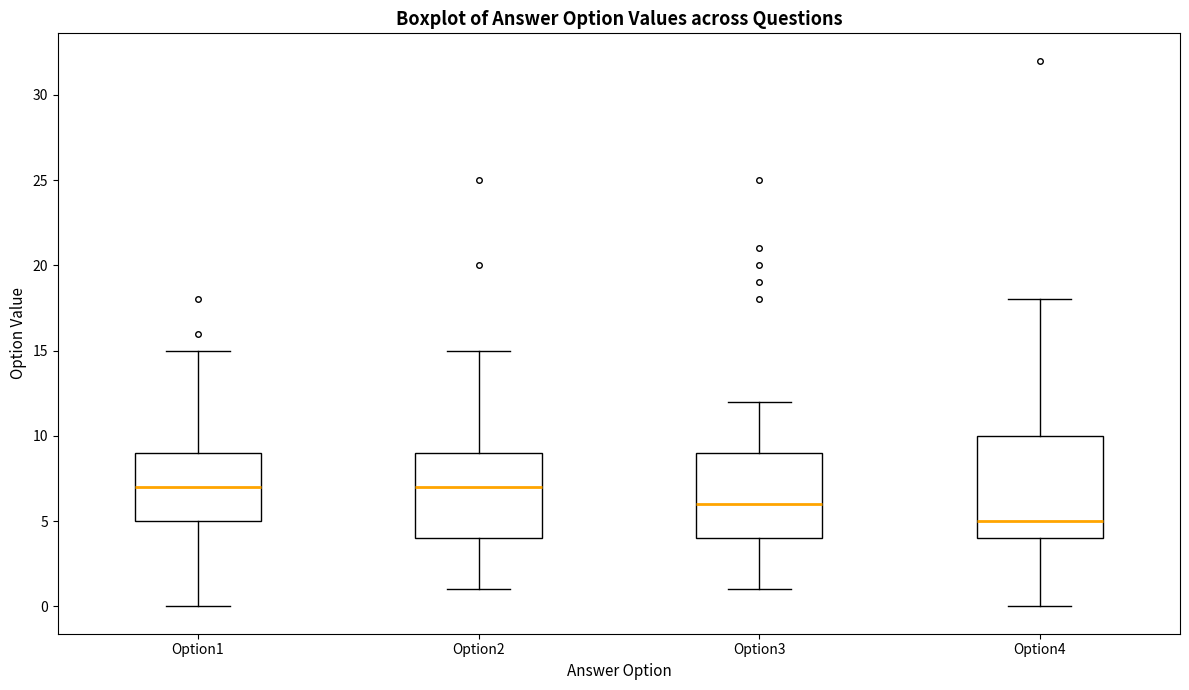

Where does the lower whisker of the box for Option4 end on the y-axis? The values are not printed on the chart, so give them approximately, as read against the axis.

0